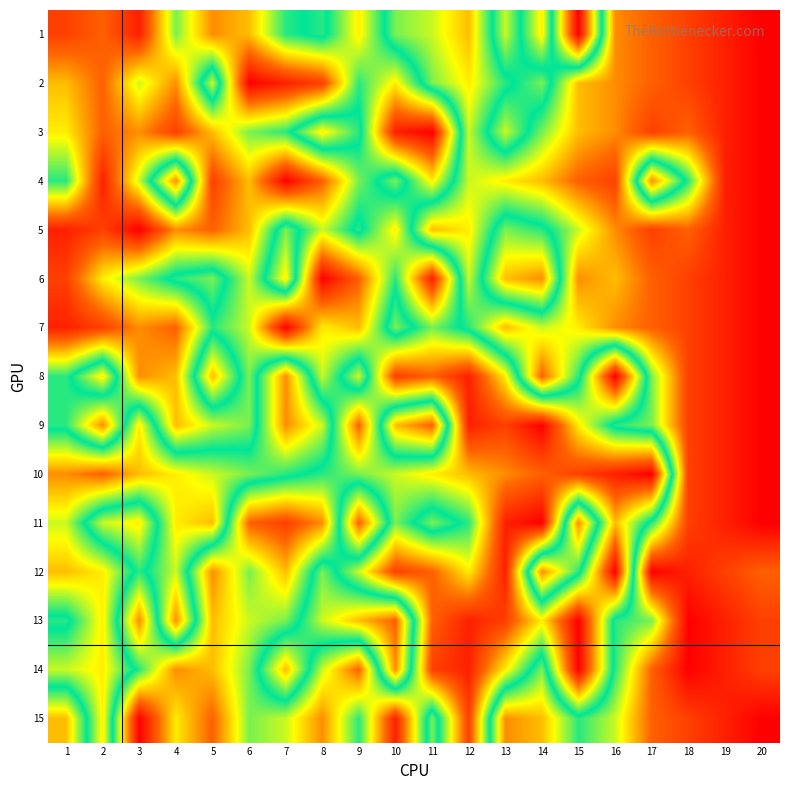

Reading right to left, what are all the values shown in this chart?

1: 20=20	19=19	18=18	17=17	16=16	15=1	14=14	13=8	12=15	11=13	10=12	9=7	8=11	7=10	6=6	5=5	4=9	3=2	2=4	1=3
2: 20=20	19=19	18=18	17=17	16=16	15=15	14=9	13=11	12=14	11=12	10=7	9=10	8=3	7=2	6=1	5=13	4=5	3=8	2=4	1=6
3: 20=20	19=19	18=17	17=18	16=16	15=15	14=12	13=8	12=13	11=1	10=2	9=11	8=14	7=10	6=9	5=6	4=3	3=5	2=4	1=7
4: 20=20	19=19	18=11	17=5	16=18	15=17	14=15	13=14	12=13	11=7	10=12	9=9	8=4	7=1	6=6	5=3	4=16	3=8	2=2	1=10
5: 20=20	19=19	18=17	17=18	16=16	15=13	14=10	13=9	12=14	11=15	10=7	9=11	8=8	7=12	6=6	5=4	4=5	3=1	2=3	1=2
6: 20=20	19=19	18=18	17=17	16=15	15=16	14=5	13=6	12=13	11=2	10=10	9=4	8=1	7=14	6=8	5=12	4=11	3=9	2=7	1=3
7: 20=20	19=19	18=18	17=17	16=16	15=14	14=13	13=15	12=11	11=9	10=12	9=6	8=7	7=1	6=8	5=10	4=4	3=5	2=3	1=2
8: 20=20	19=19	18=18	17=12	16=1	15=11	14=17	13=7	12=2	11=4	10=3	9=13	8=8	7=16	6=9	5=15	4=6	3=5	2=14	1=10
9: 20=20	19=19	18=18	17=12	16=11	15=7	14=1	13=3	12=2	11=17	10=15	9=4	8=13	7=16	6=9	5=8	4=6	3=14	2=5	1=10
10: 20=20	19=19	18=18	17=1	16=2	15=3	14=4	13=5	12=6	11=7	10=8	9=9	8=10	7=11	6=12	5=13	4=14	3=15	2=17	1=16
11: 20=20	19=19	18=18	17=11	16=6	15=16	14=1	13=2	12=10	11=12	10=9	9=17	8=5	7=3	6=4	5=15	4=14	3=7	2=8	1=13
12: 20=17	19=18	18=19	17=20	16=1	15=11	14=16	13=2	12=7	11=4	10=3	9=8	8=12	7=6	6=9	5=5	4=13	3=10	2=14	1=15
13: 20=18	19=19	18=20	17=12	16=11	15=1	14=7	13=3	12=2	11=4	10=17	9=15	8=13	7=9	6=8	5=6	4=16	3=5	2=14	1=10
14: 20=18	19=19	18=20	17=17	16=11	15=1	14=12	13=7	12=2	11=3	10=16	9=4	8=8	7=15	6=9	5=6	4=5	3=10	2=14	1=13
15: 20=20	19=19	18=18	17=17	16=13	15=11	14=15	13=16	12=3	11=12	10=2	9=10	8=5	7=8	6=9	5=4	4=7	3=1	2=14	1=6